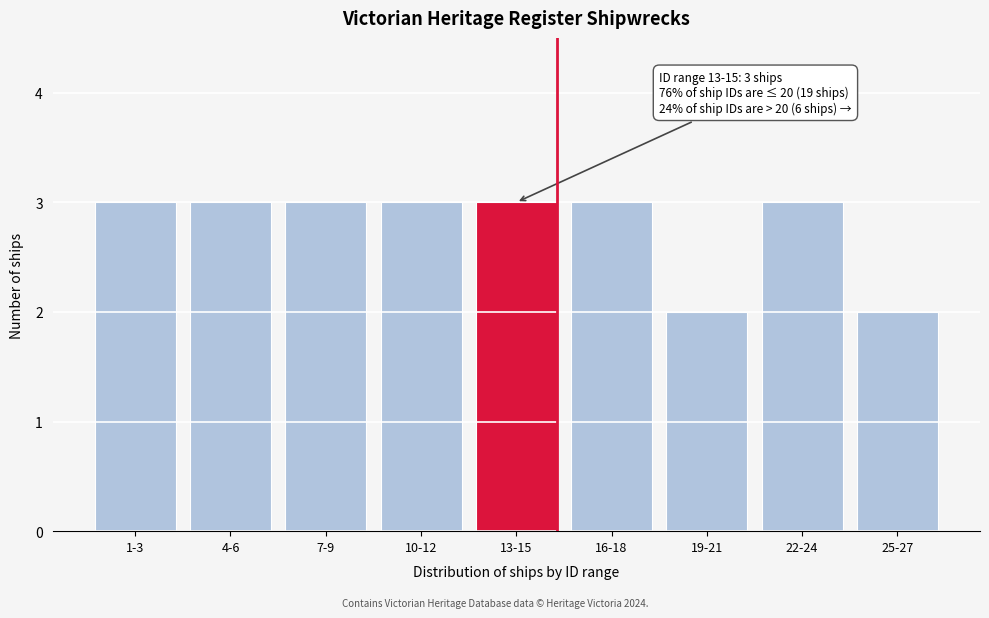

Reading right to left, list all the values displayed in this chart.

25-27=2	22-24=3	19-21=2	16-18=3	13-15=3	10-12=3	7-9=3	4-6=3	1-3=3